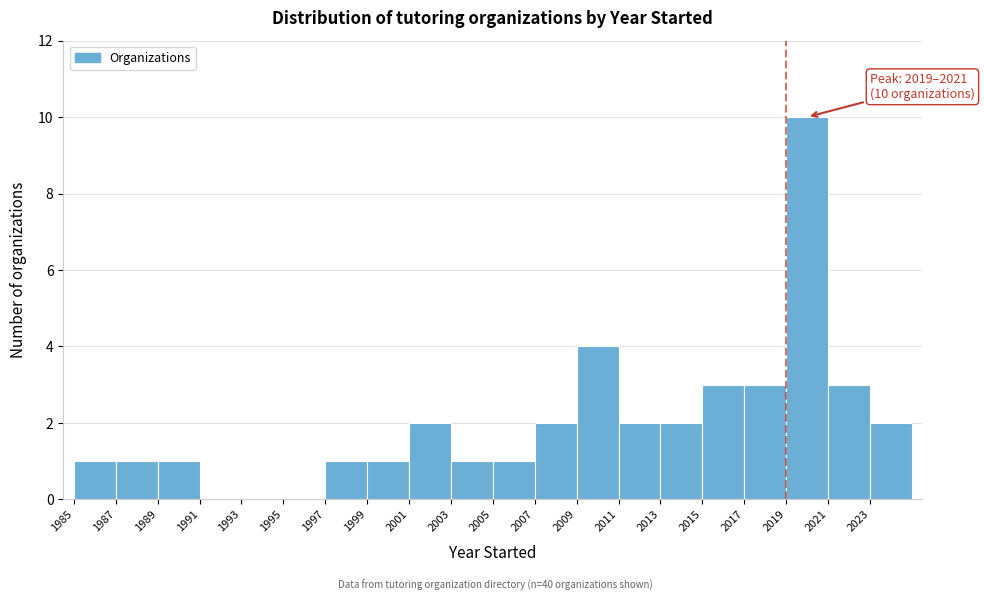

Over which range of the x-axis is the bar tallest?

2019 to 2021